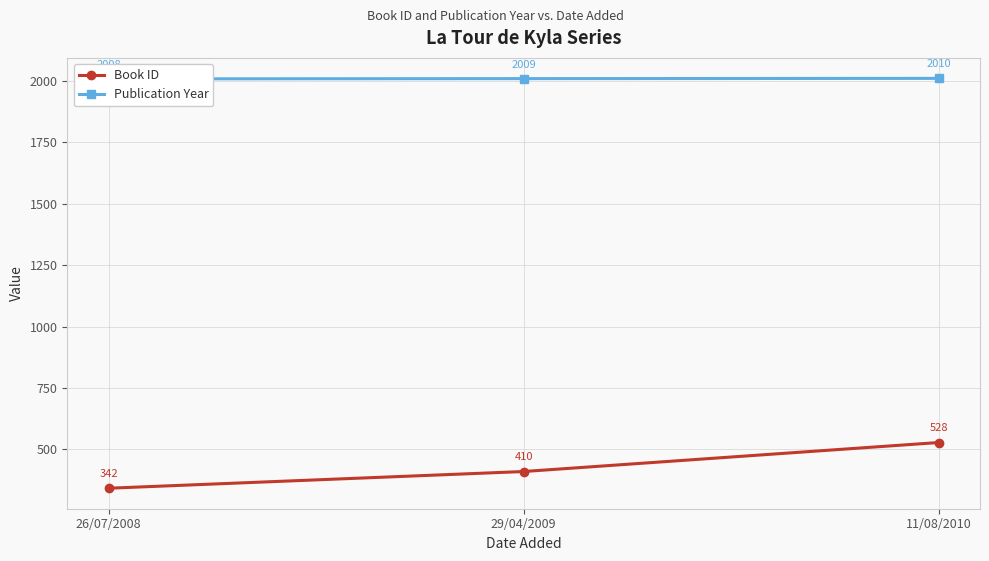

True or false: Book ID has a value of 342 at 26/07/2008.

True